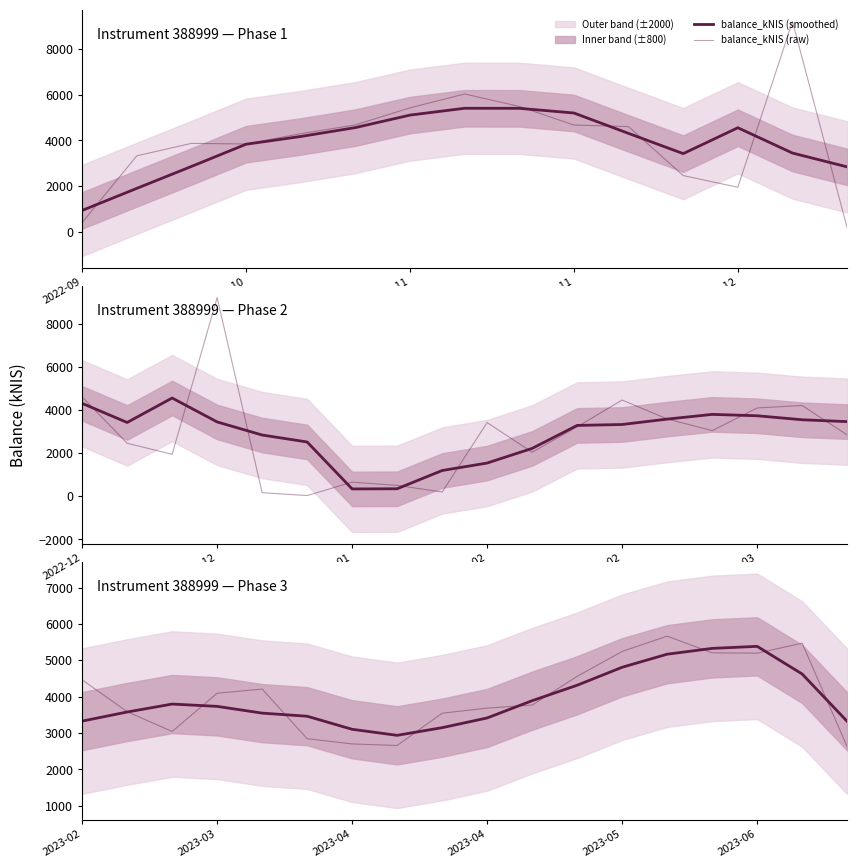

Is this an area chart (filled region under the line)?

No